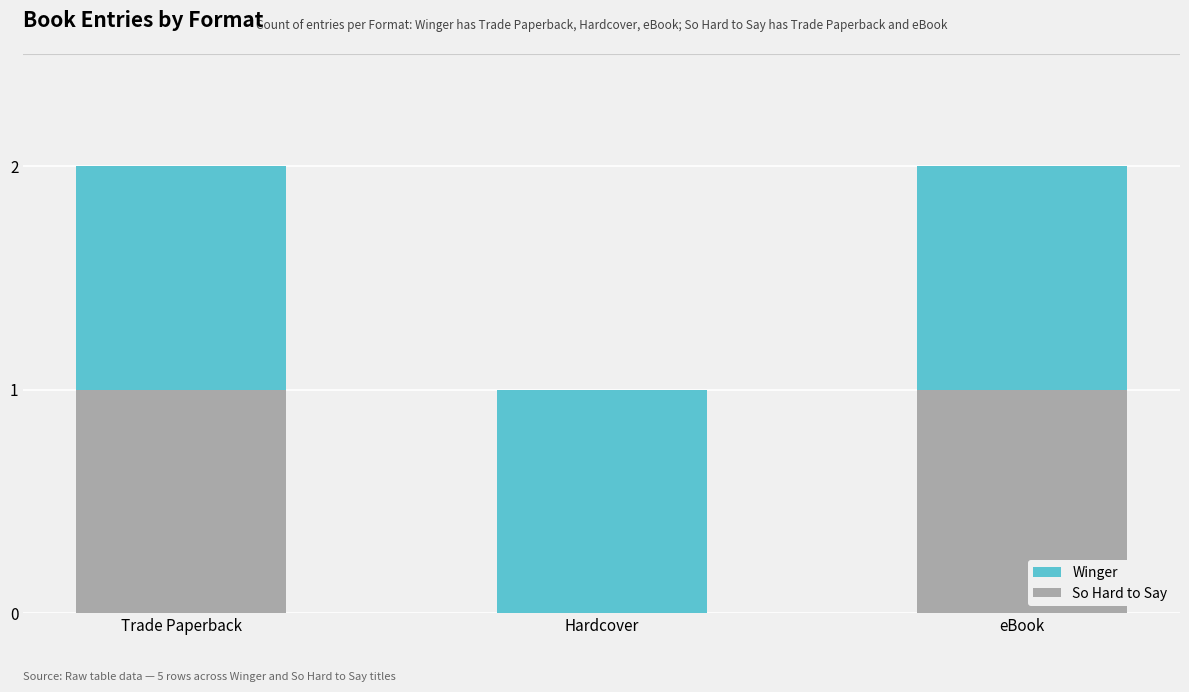

Are the bars grouped side by side (vs. stacked)?

No